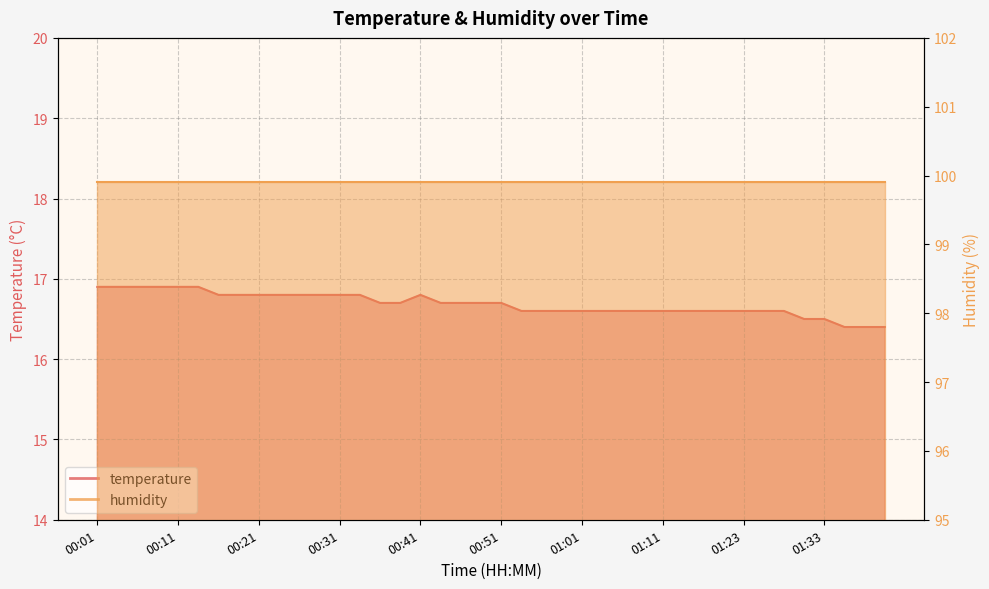

Rank the categories by value from highest to lowest.

00:01, 00:04, 00:06, 00:08, 00:11, 00:13, 00:16, 00:18, 00:21, 00:23, 00:26, 00:28, 00:31, 00:33, 00:41, 00:36, 00:38, 00:43, 00:46, 00:48, 00:51, 00:53, 00:56, 00:58, 01:01, 01:03, 01:06, 01:08, 01:11, 01:13, 01:16, 01:18, 01:23, 01:26, 01:28, 01:31, 01:33, 01:36, 01:39, 01:41